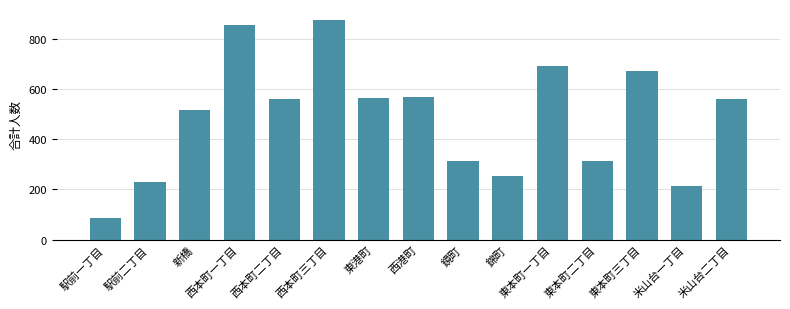

Approximately how many times larger is the value at 駅前二丁目 compared to 新橋?

0.4